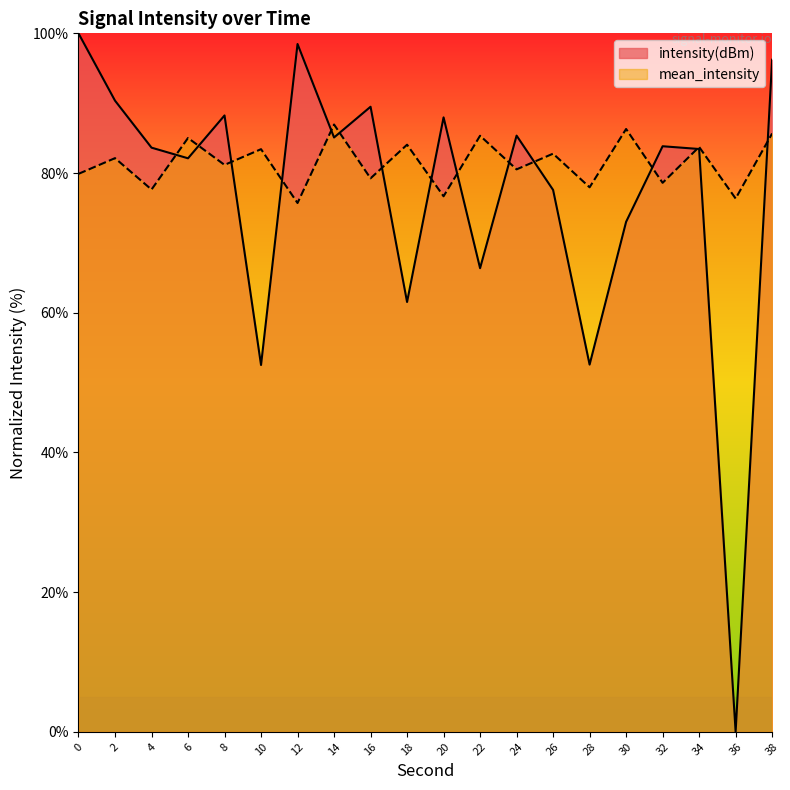

Does the chart have visible grid lines?

No